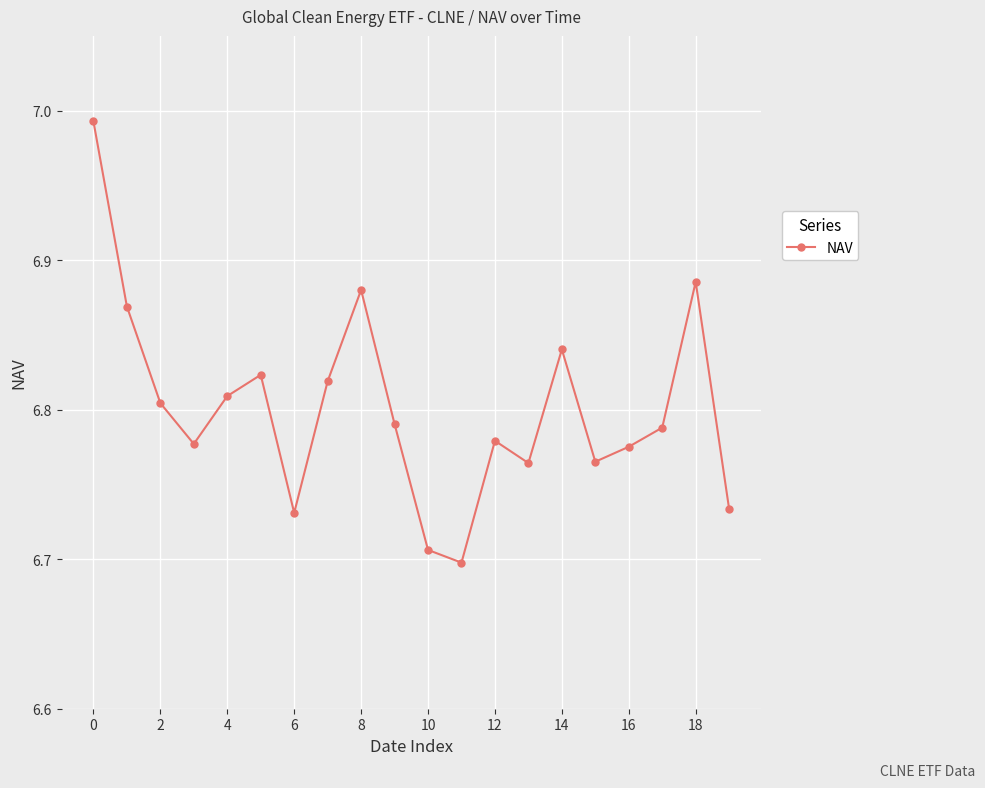

What is the sum of all values?

136.0